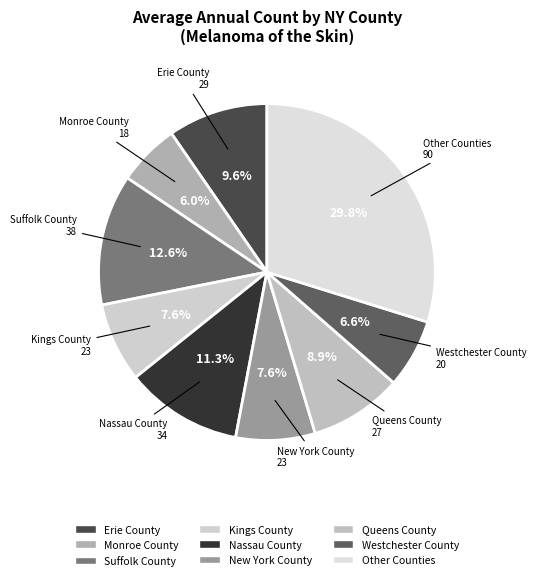

Is there any slice that represents more than half of the pie?

No